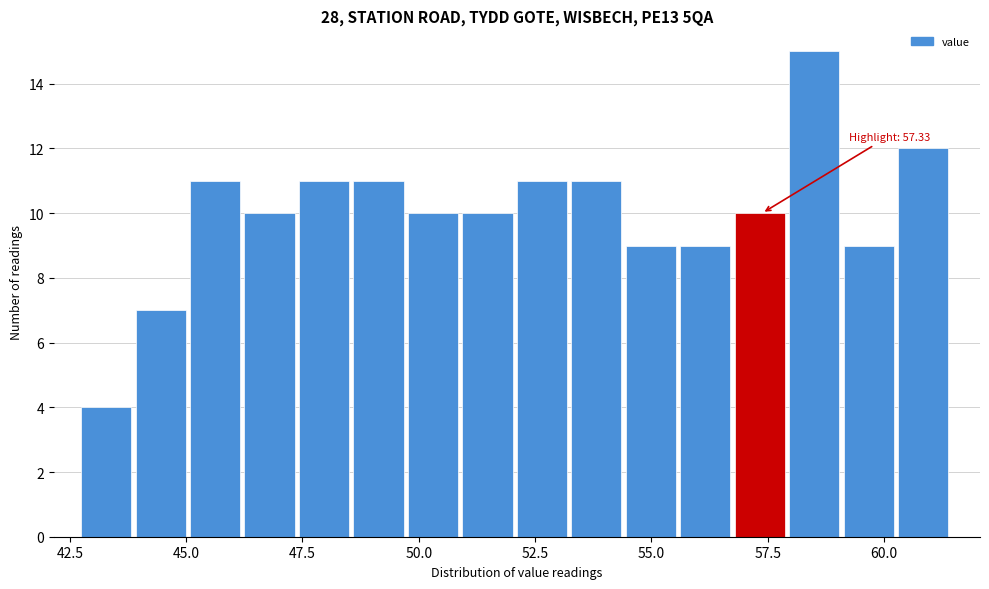

Read against the x-axis, roughly where is the centre of the tallest bar?

58.5